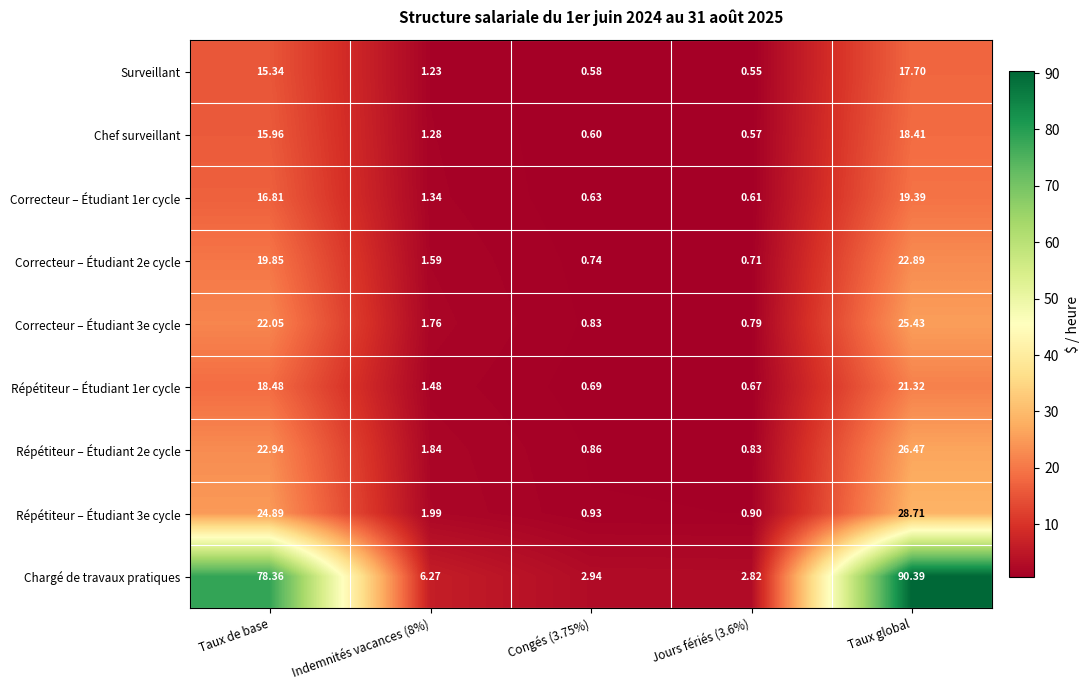

How many distinct data groups are displayed?

9